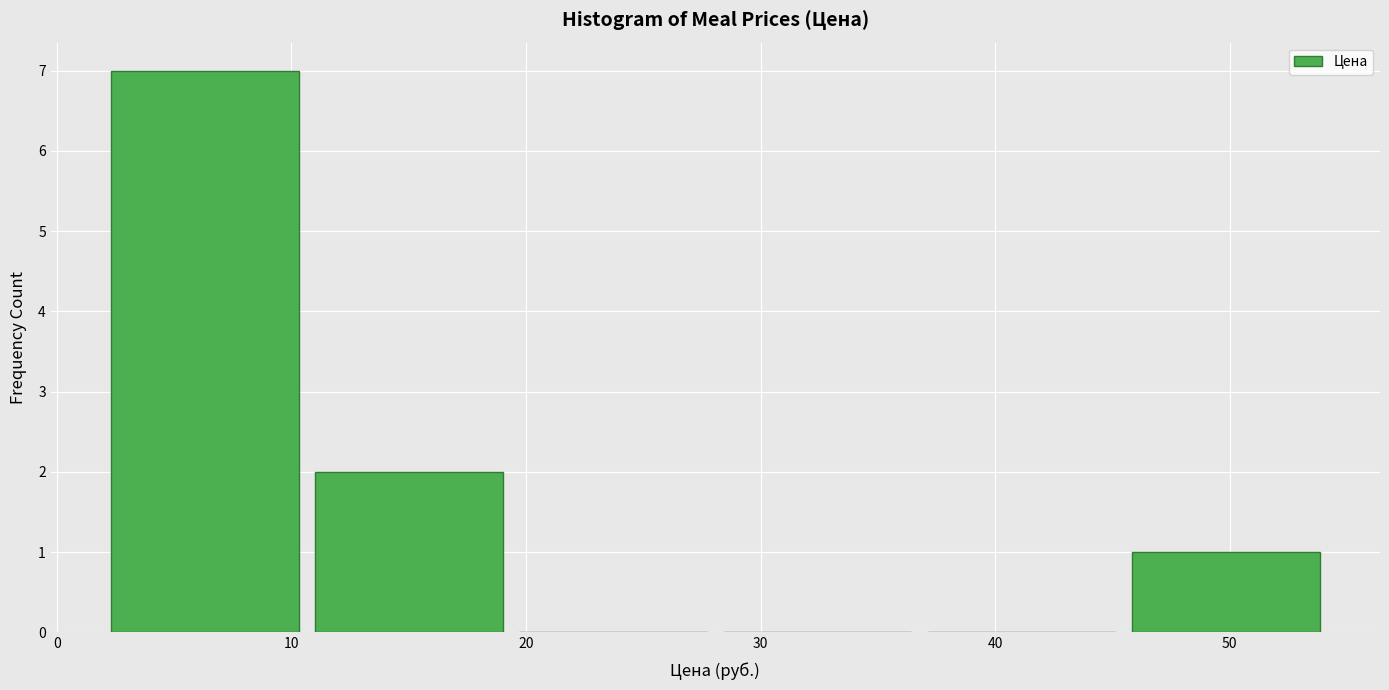

Reading left to right, transcribe this chart: for each bar, give the range it covers on the x-axis and its height. Neither the bar edges nor the heights are printed on the chart, so give them approximately, as read against the axes.

2 to 11: 7
11 to 20: 2
20 to 28: 0
28 to 37: 0
37 to 46: 0
46 to 55: 1